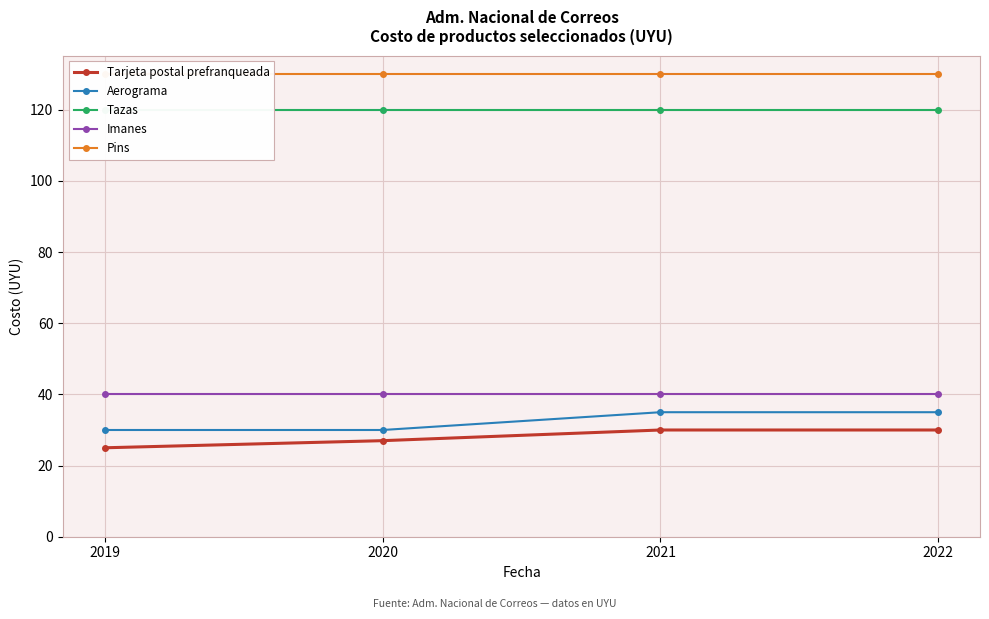

Reading left to right, list all the values displayed in this chart.

Tarjeta postal prefranqueada: 25	27	30	30
Aerograma: 30	30	35	35
Tazas: 120	120	120	120
Imanes: 40	40	40	40
Pins: 130	130	130	130